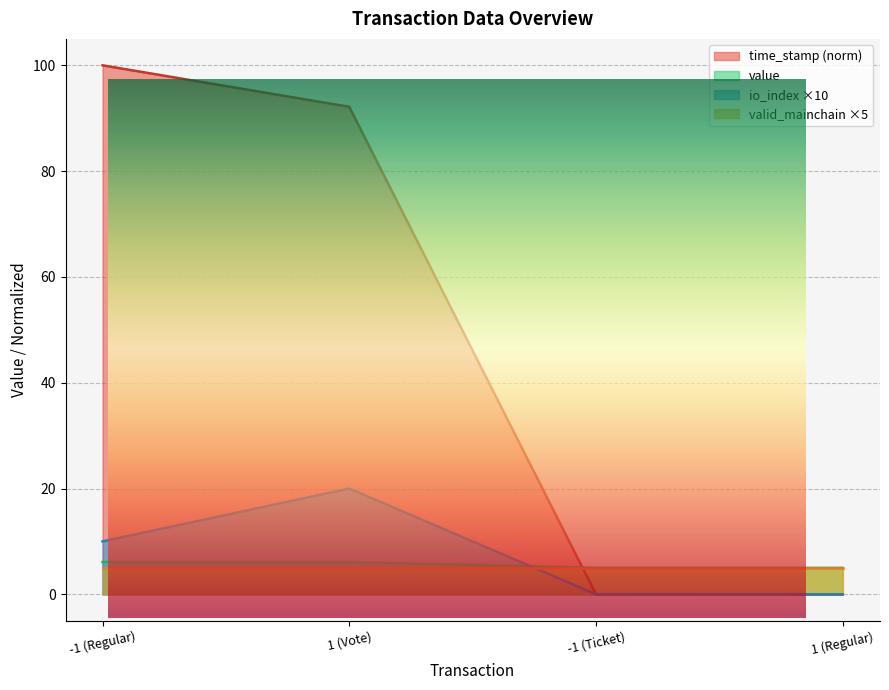

What is the sum of the value values at -1 (Regular) and -1 (Ticket)?

11.1